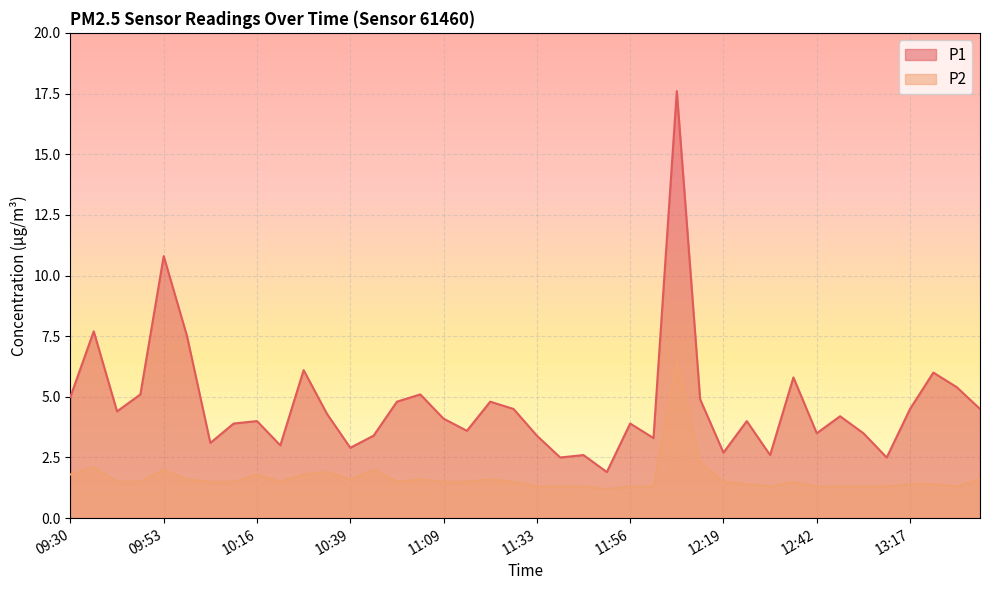

At which category does P2 reach its first local peak?

09:35